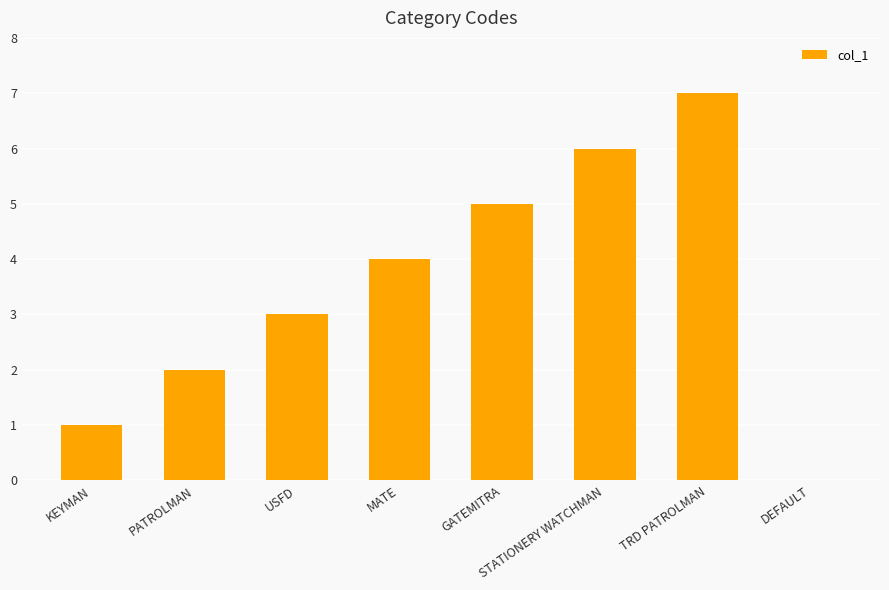

The chart shows a value of -3 at DEFAULT. True or false?

False